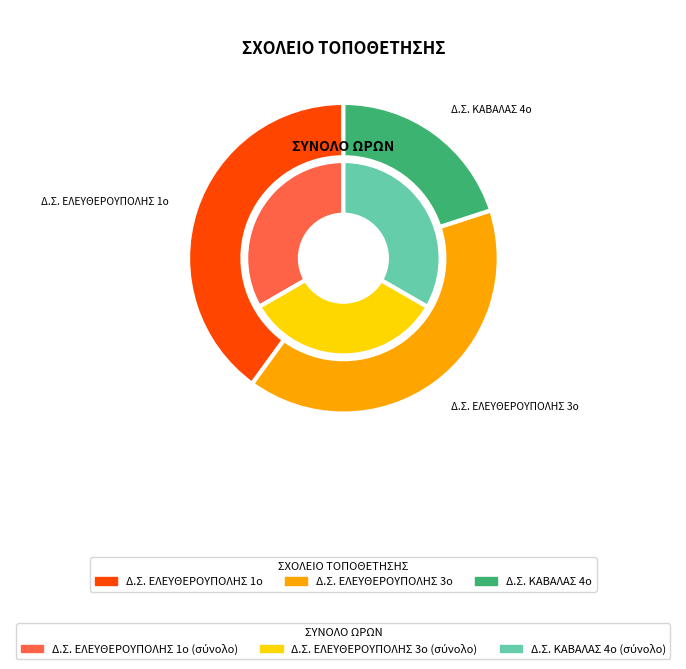

Rank the series by their average value, from lowest to highest.

outer, inner